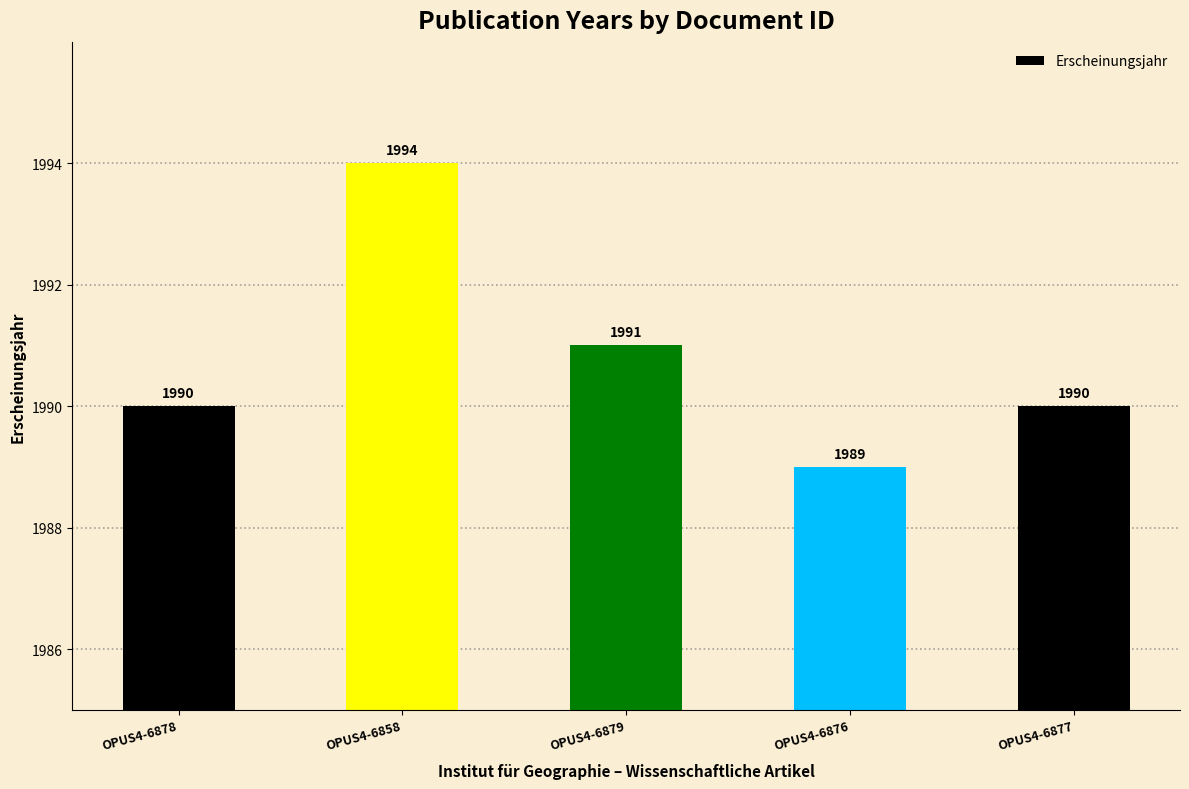

Between OPUS4-6877 and OPUS4-6876, which is larger?

OPUS4-6877